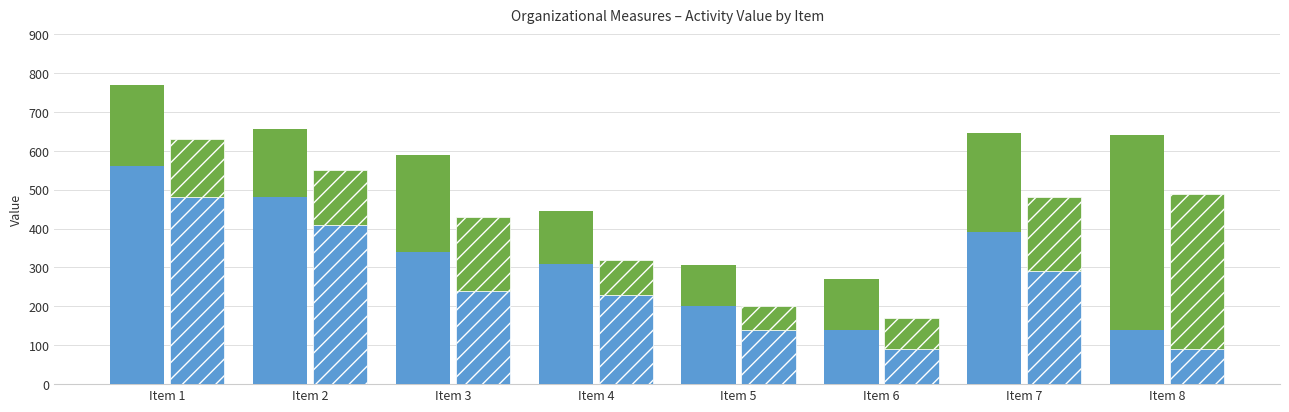

How many bars are there in total?

16